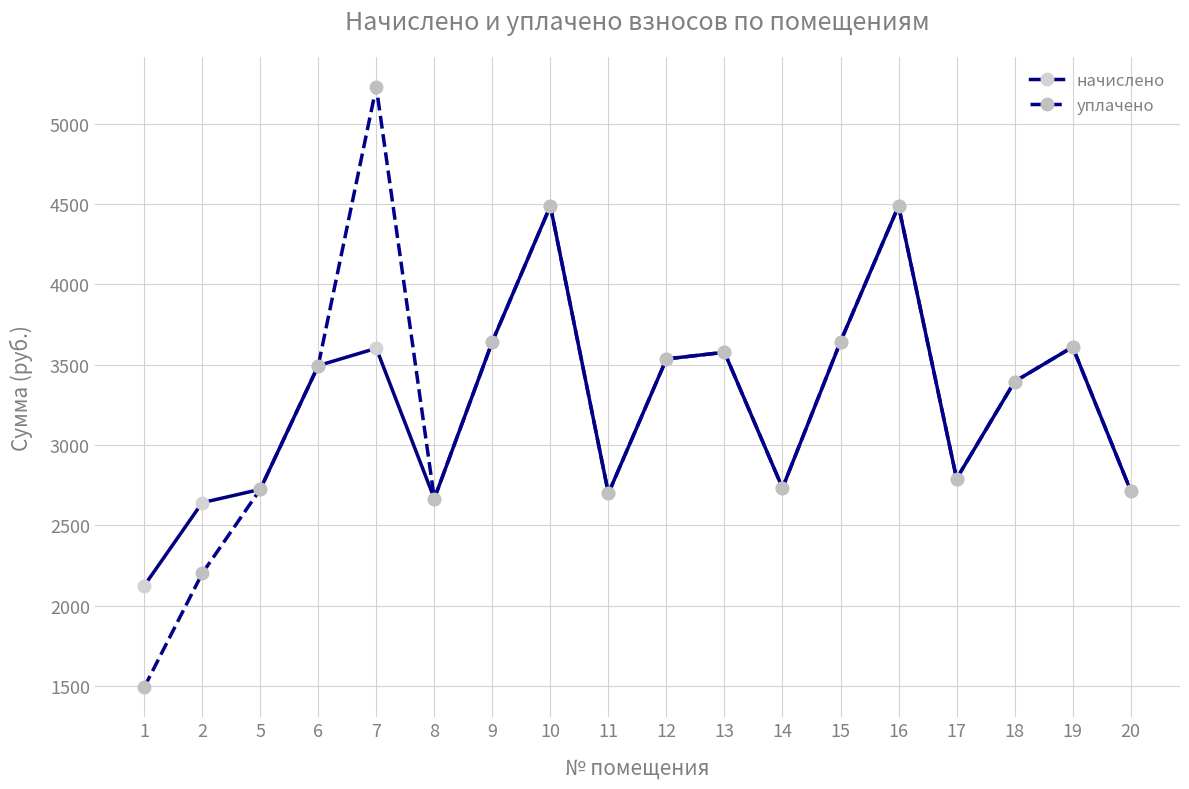

What is the sum of the уплачено values at 6 and 14?

6226.6